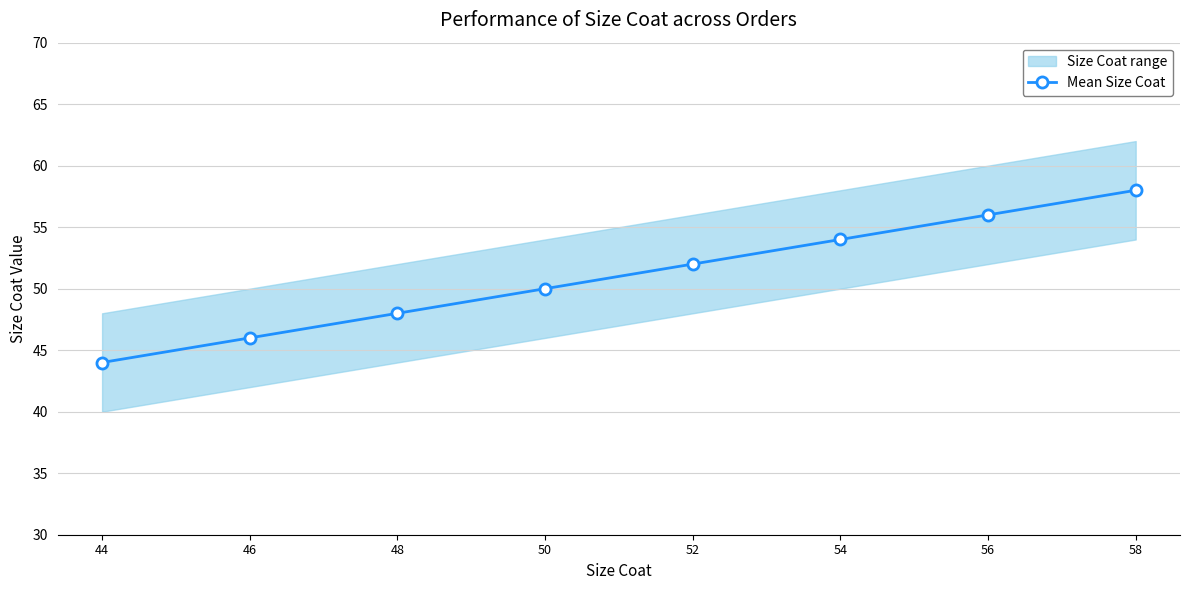

Is this an area chart (filled region under the line)?

No